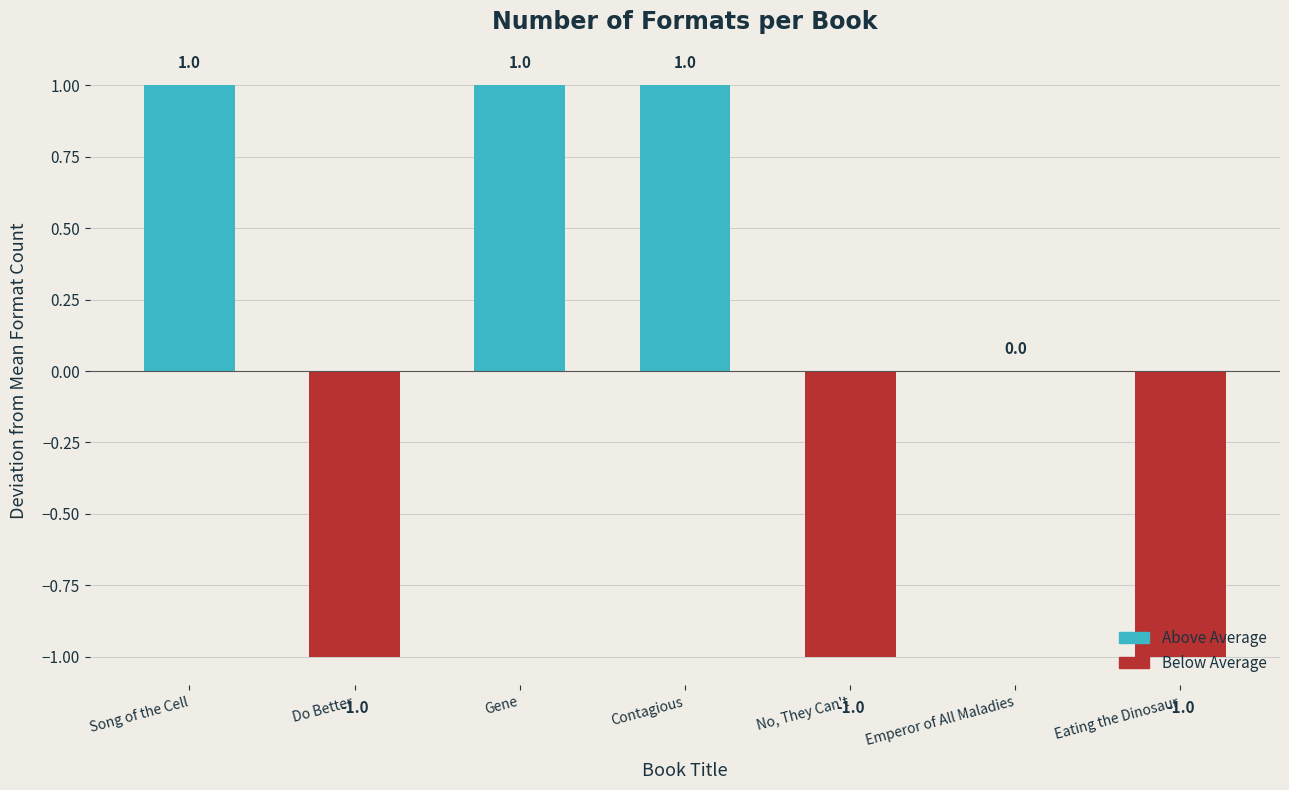

What is the approximate value at Eating the Dinosaur?

-1